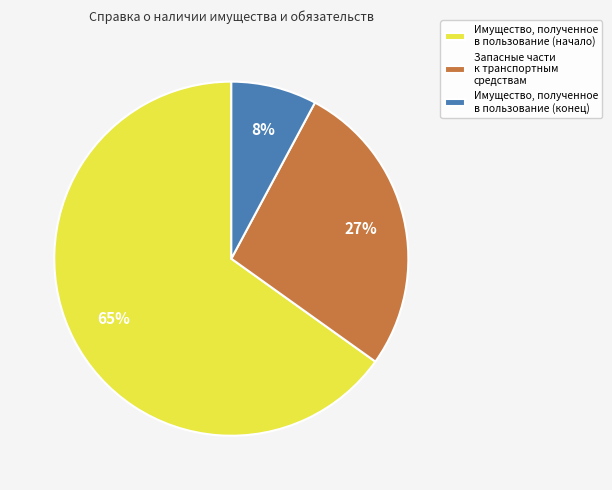

To the nearest percent, what portion does Имущество, полученное в пользование (начало) represent?

65%